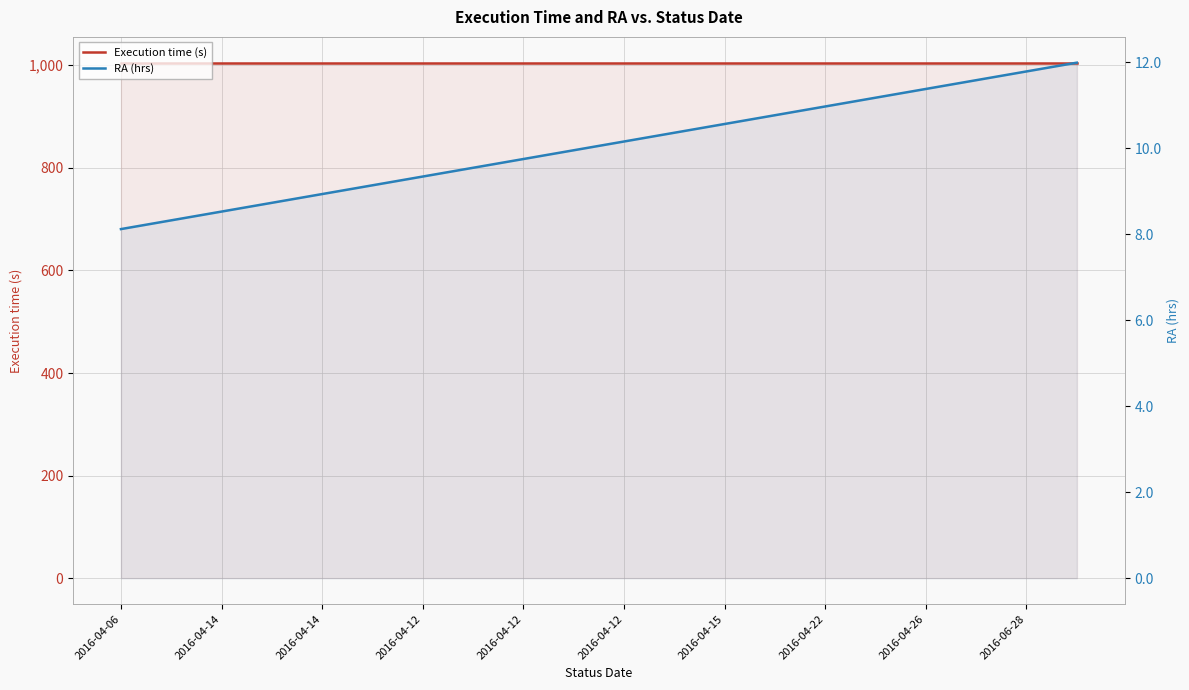

Between 12 and 2016-06-28, which is larger?

12